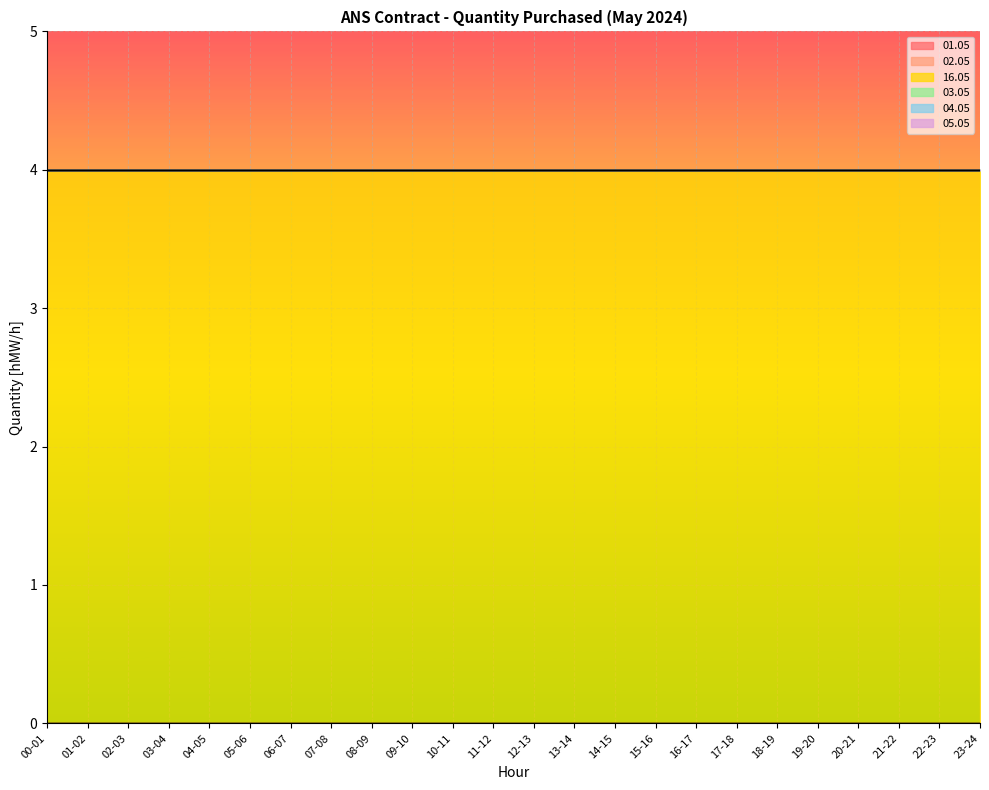

True or false: 16.05 and 03.05 intersect in this chart.

False